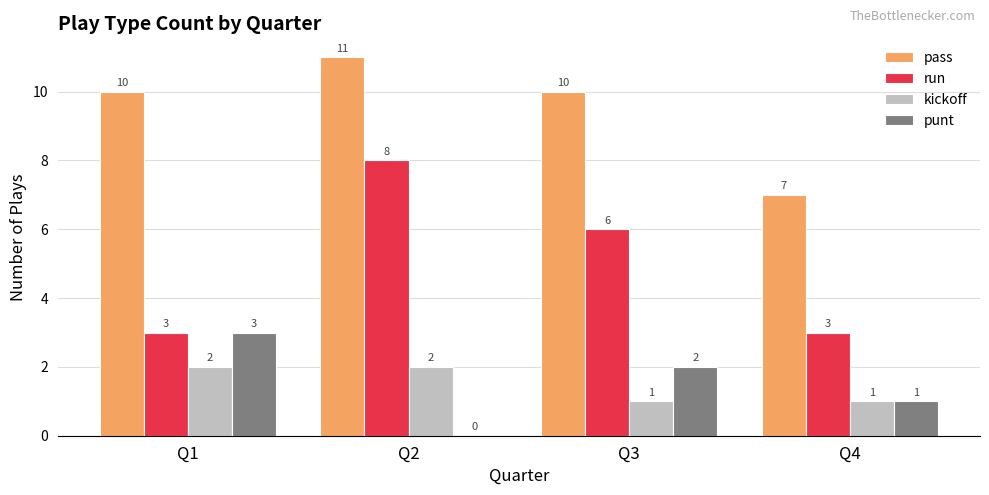

Are the bars grouped side by side (vs. stacked)?

Yes